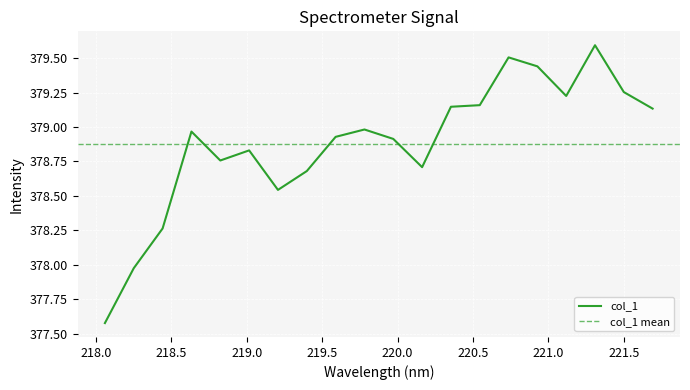

Which has a higher value, 218.6332 or 218.442?

218.6332